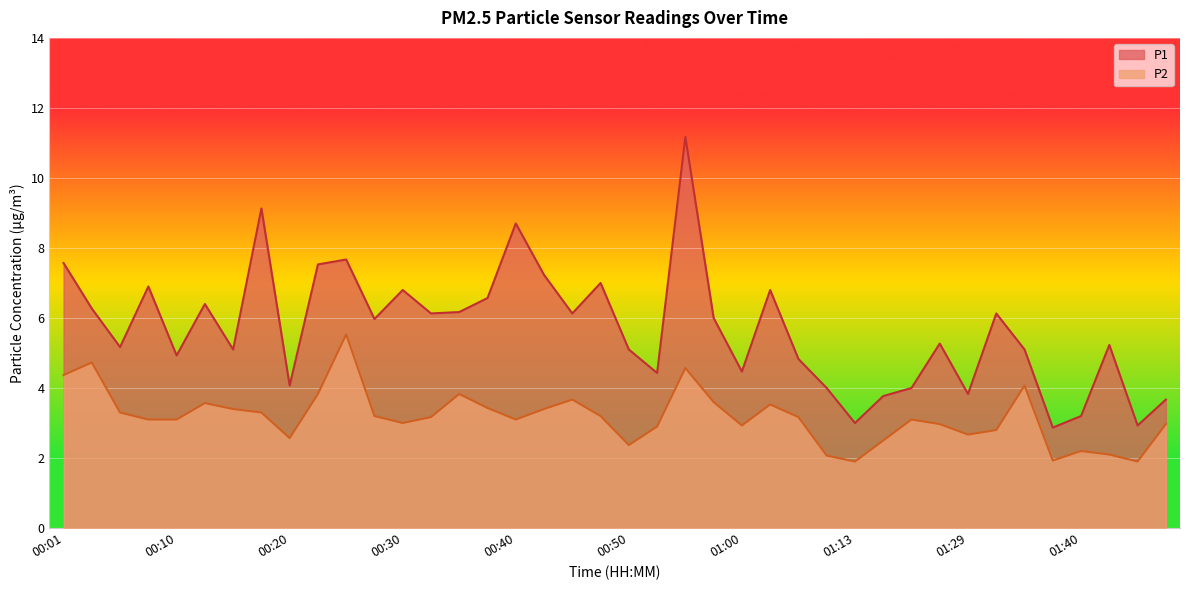

At how many categories does at least one series exceed 7?

7